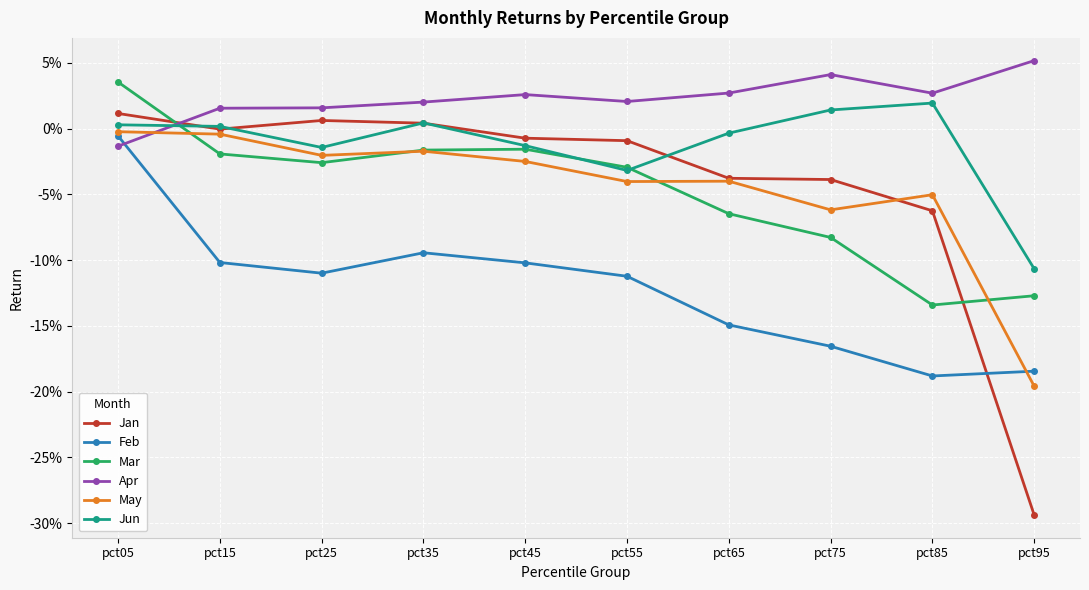

What are all the series names shown in the legend?

Jan, Feb, Mar, Apr, May, Jun